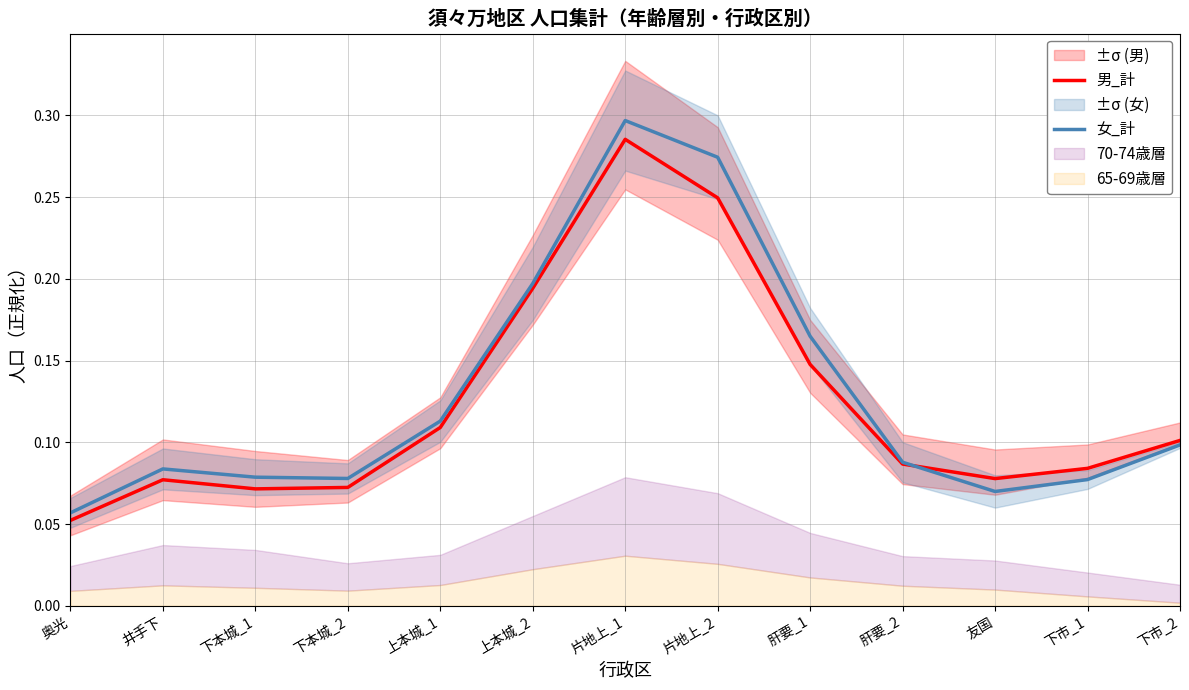

At how many categories does at least one series exceed 0?

13